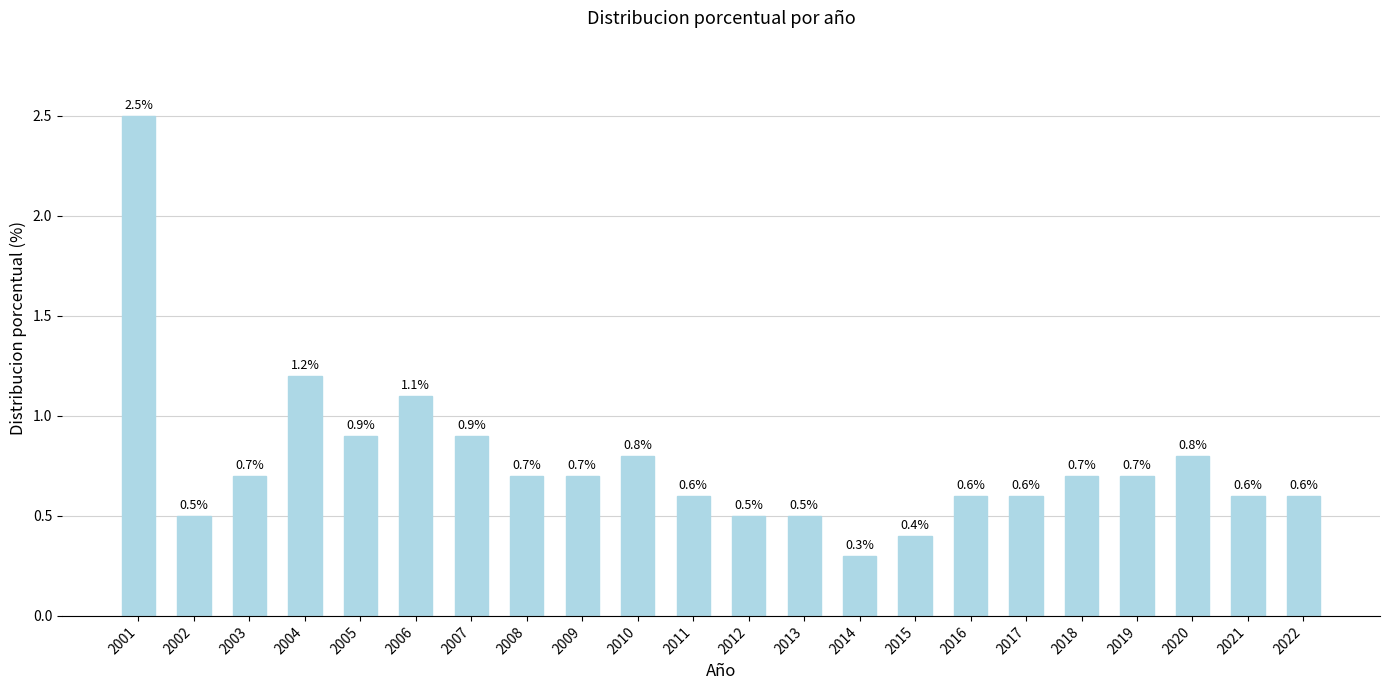

What is the difference between the values at 2010 and 2007?

0.1